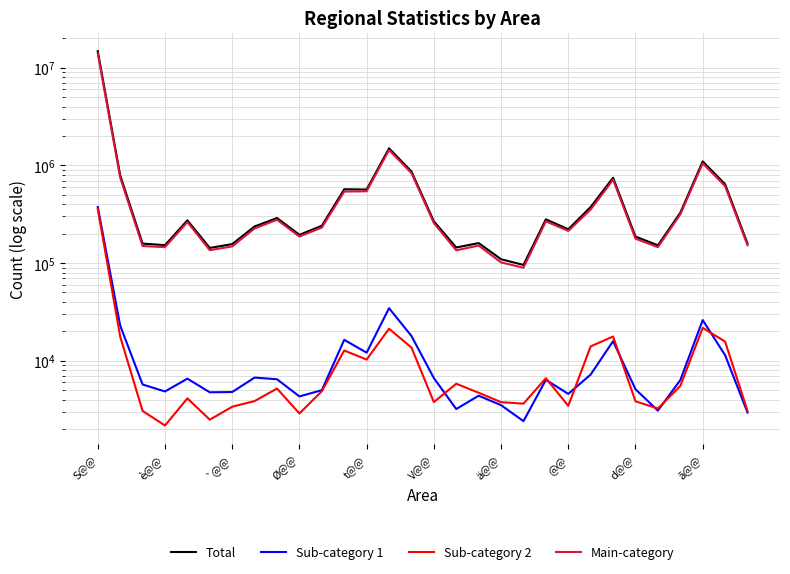

What is the total value across all series at 26?

654626